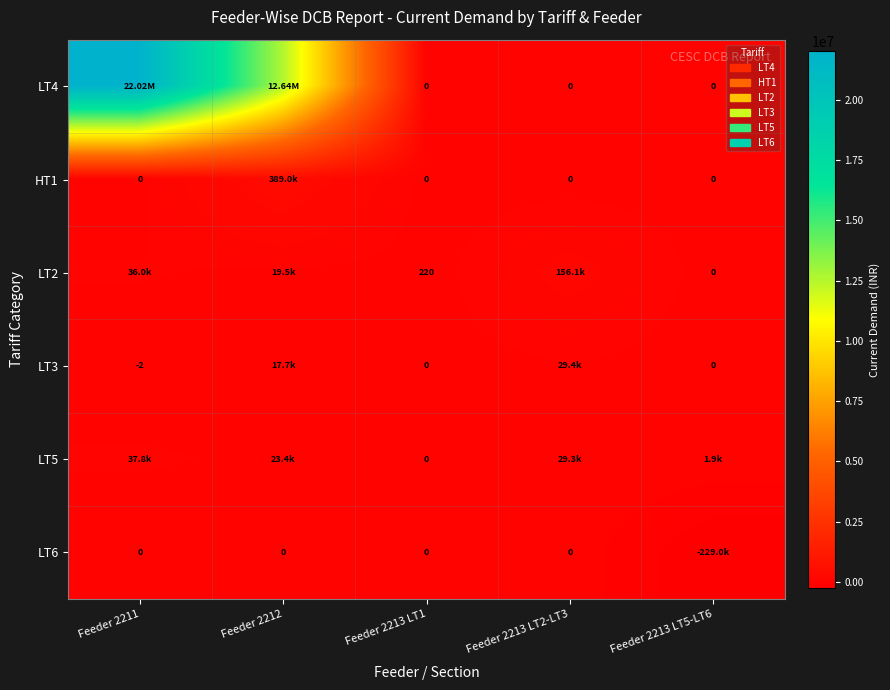

What is the highest value of the LT3 series?

29424.3